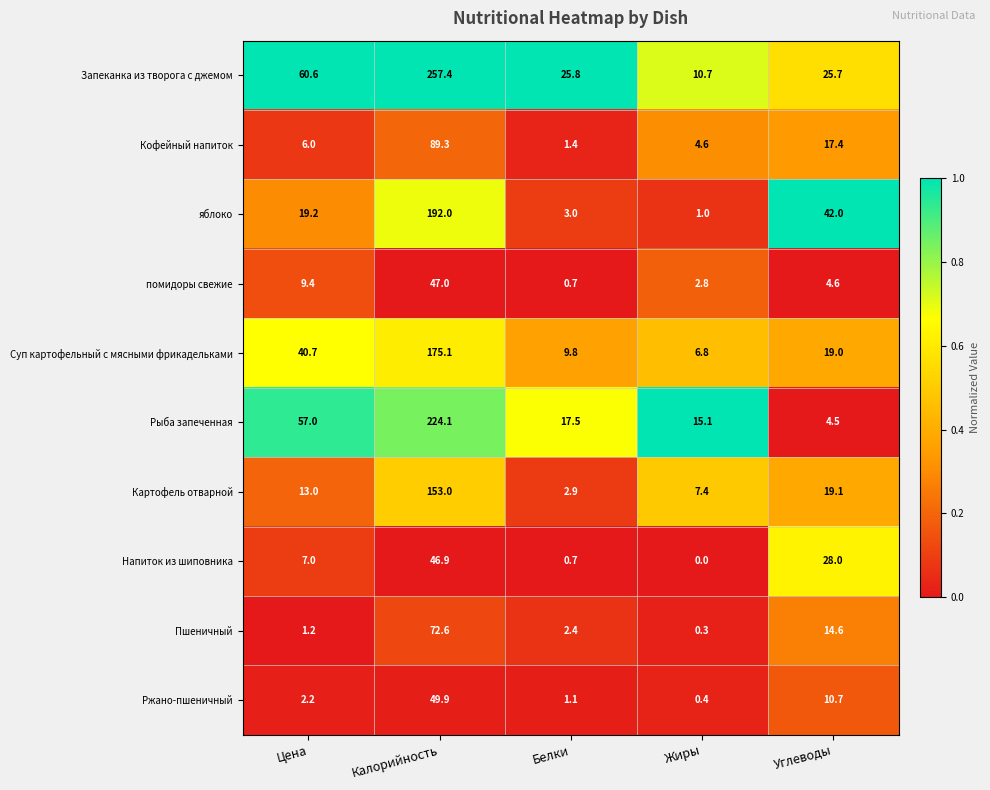

Where is Напиток из шиповника nearest to the value 23?

Углеводы